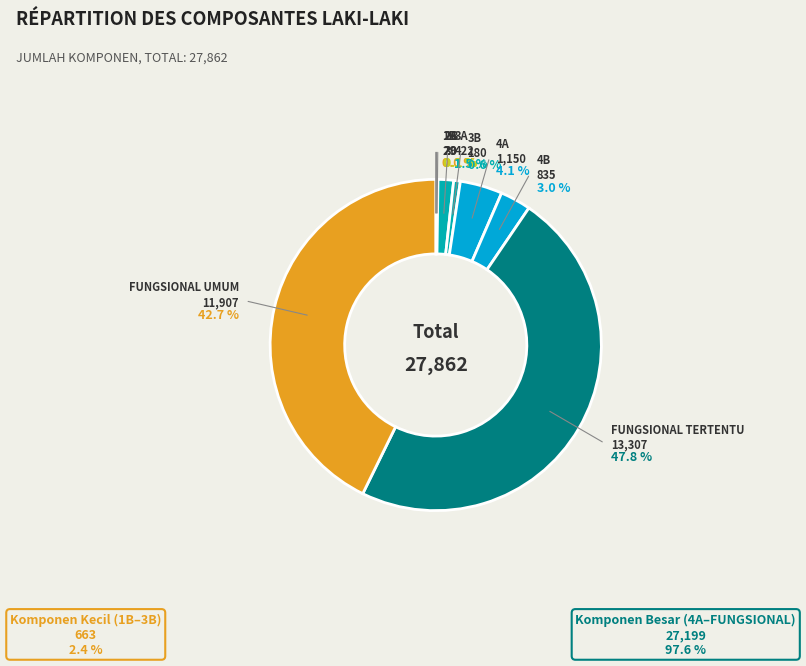

Between 2A and FUNGSIONAL UMUM, which is larger?

FUNGSIONAL UMUM